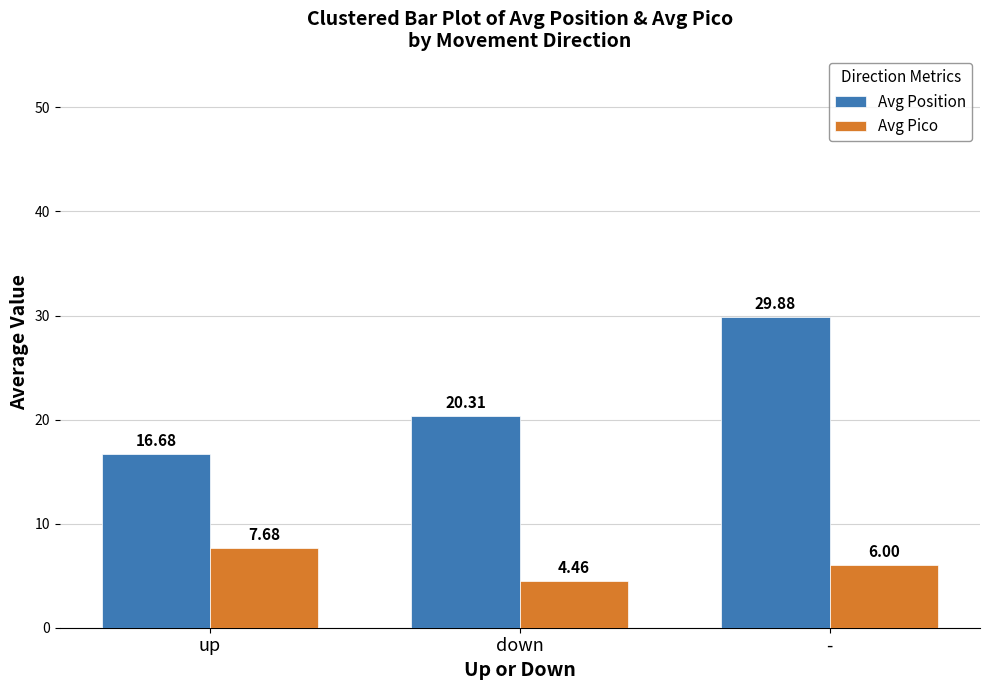

Which label corresponds to the smallest value in the chart?

down